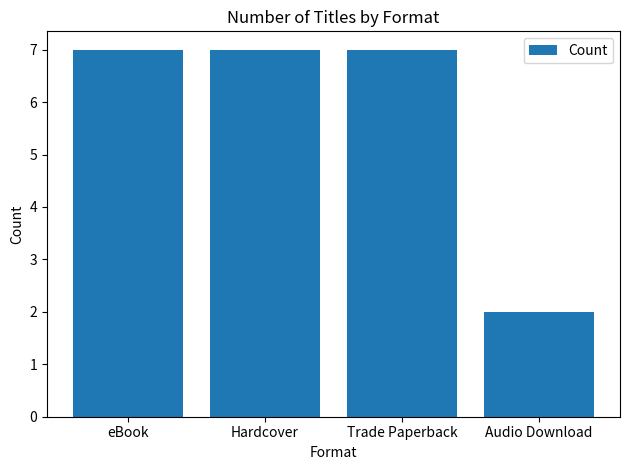

What is the label of the 3rd bar from the right?

Hardcover